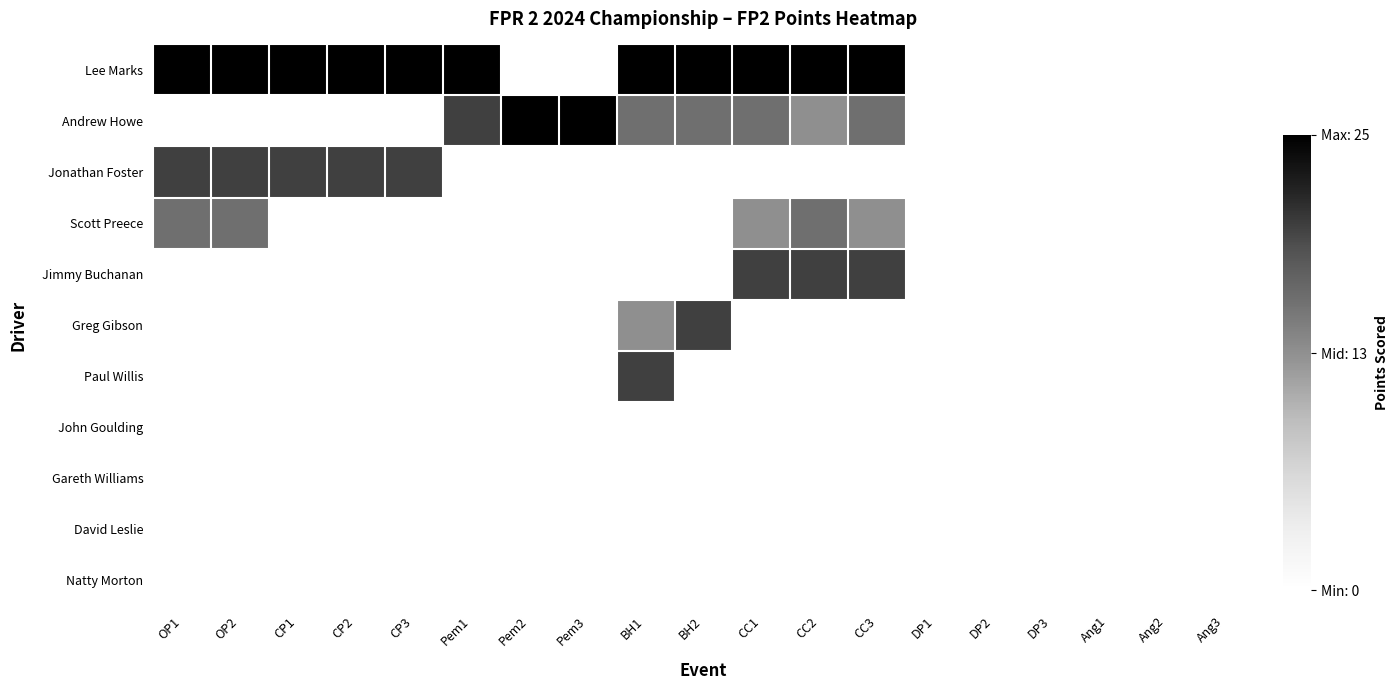

Which category has the highest value across all series?

OP1